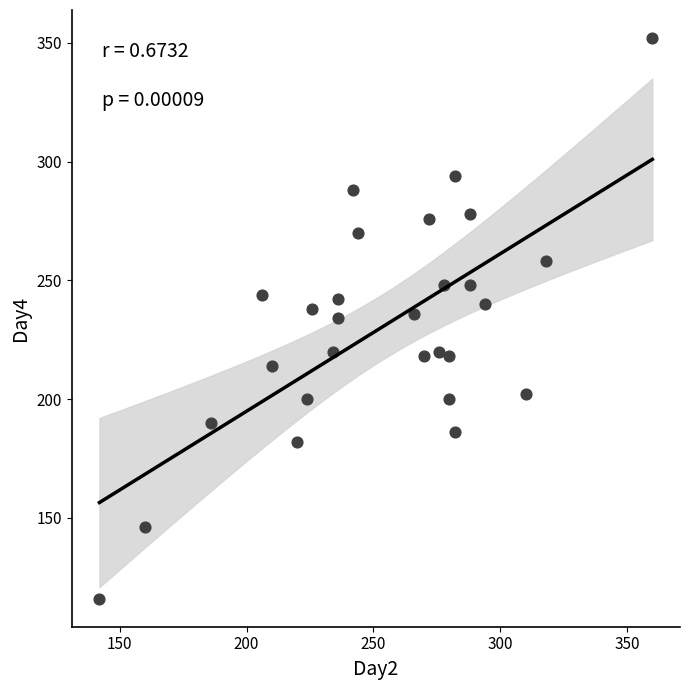

What is the range of X values (max minus min)?

218